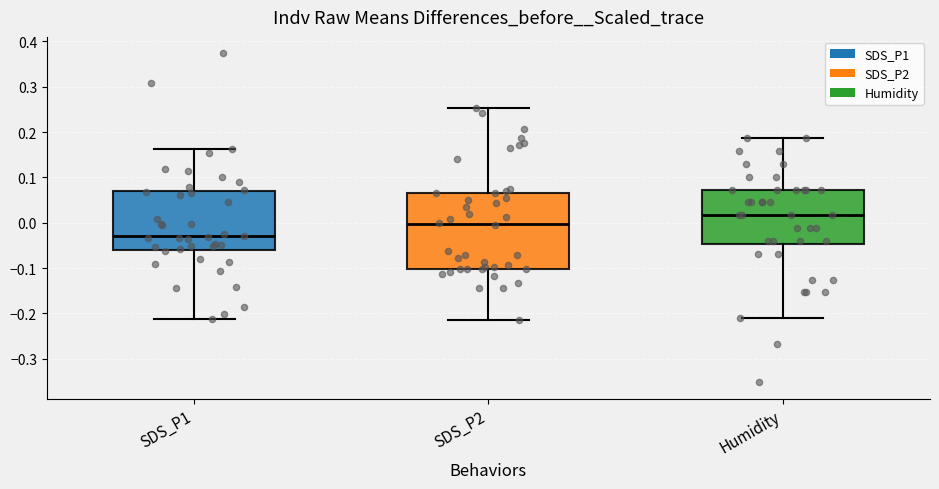

Reading left to right, read every box against the y-axis: the position of its median line, the range the box covers, and the ends of its whiskers. The values are not printed on the chart, so give them approximately, as read against the axis.

SDS_P1: median -0.03, box -0.06 to 0.07, whiskers -0.21 to 0.16
SDS_P2: median 0.00, box -0.10 to 0.07, whiskers -0.21 to 0.25
Humidity: median 0.02, box -0.05 to 0.07, whiskers -0.21 to 0.19